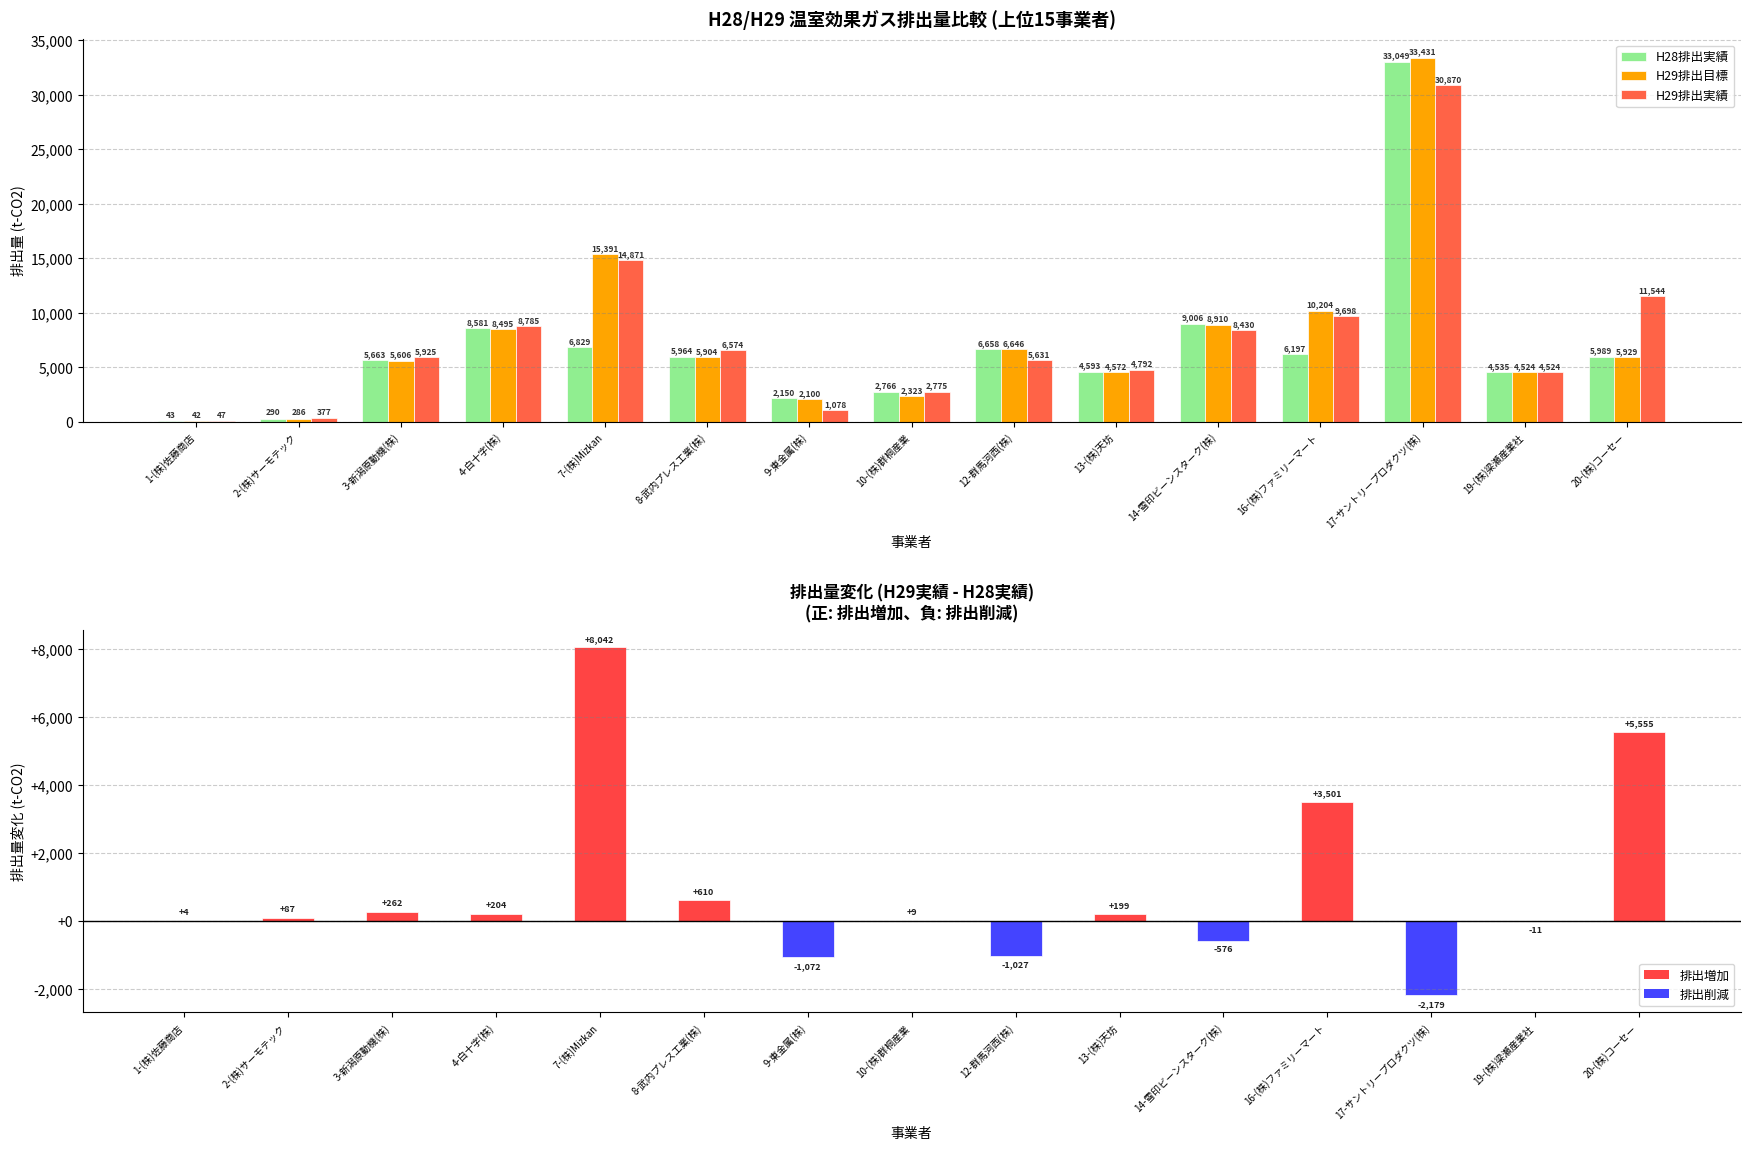

True or false: H29排出目標 has a value of 2323.0 at 10-(株)群桐産業.

True